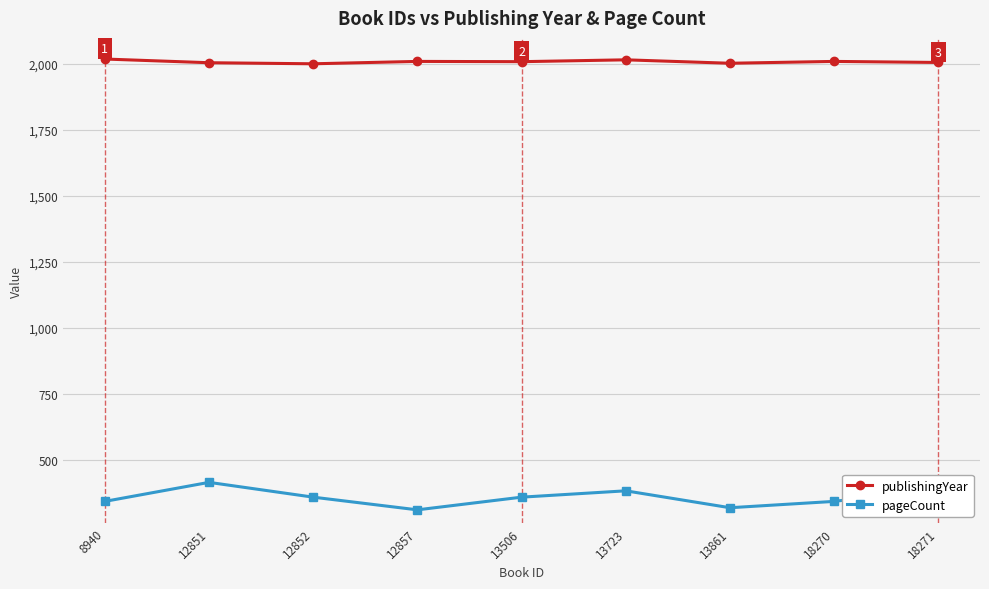

How many lines are shown in the chart?

2